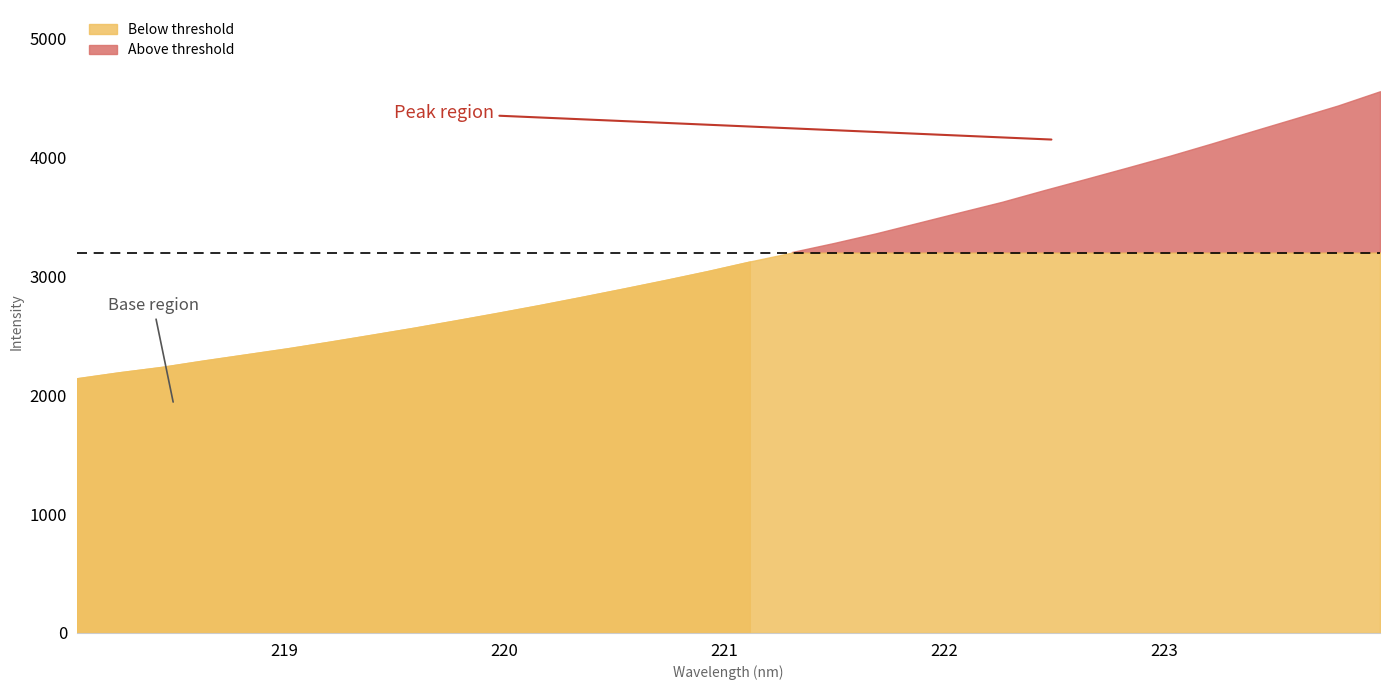

True or false: the data shows 2009.5 at 223.2172.

False